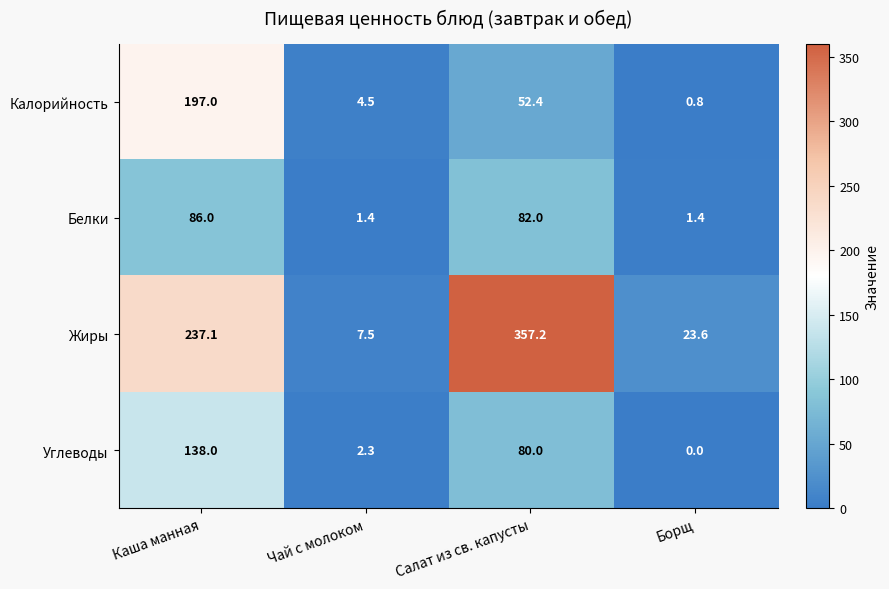

Which category has the lowest value across all series?

Борщ